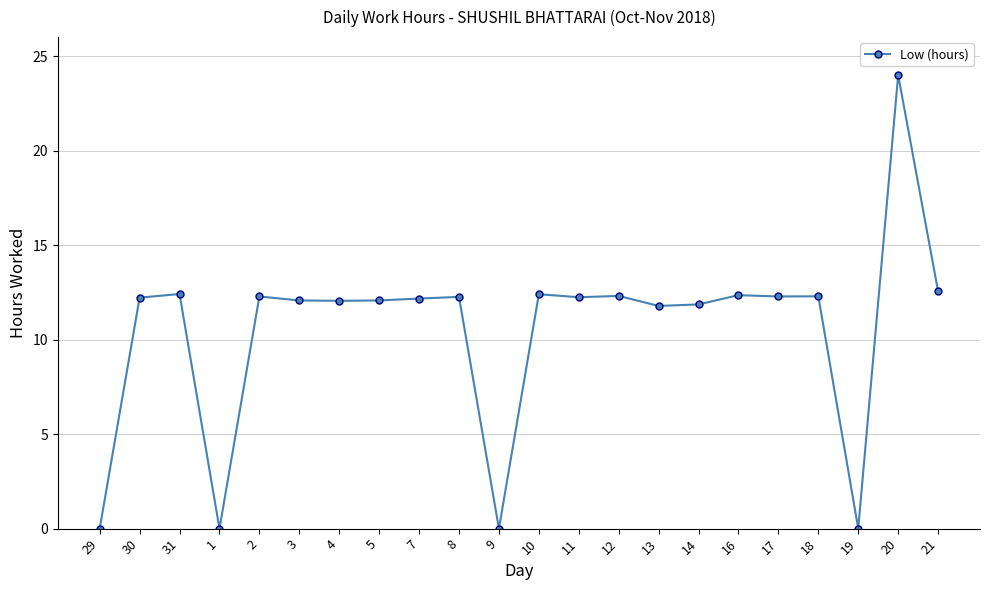

How many lines are shown in the chart?

1